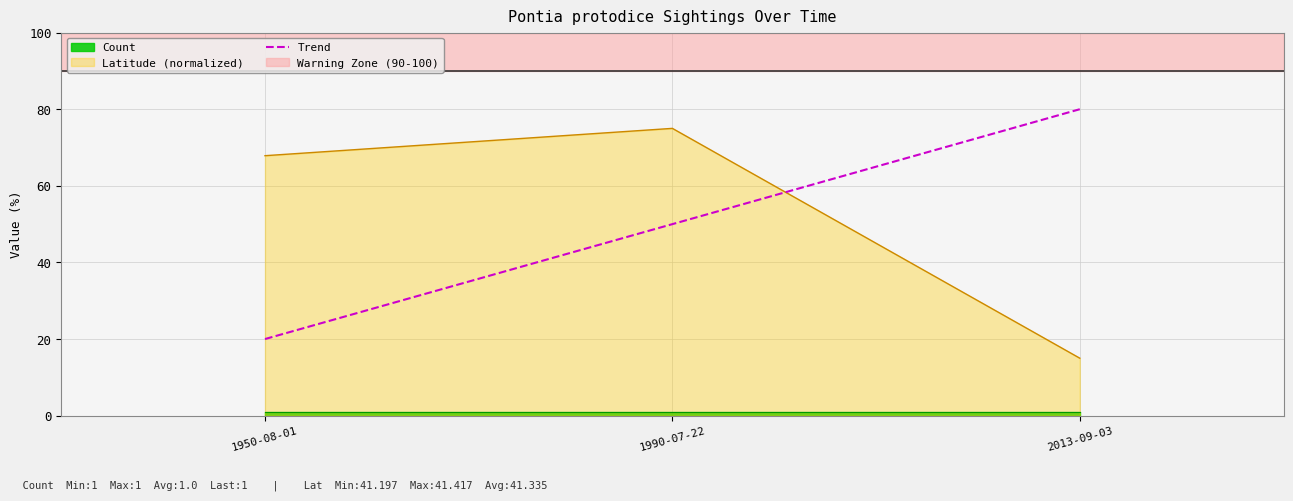

At which label does Trend reach its peak?

2013-09-03